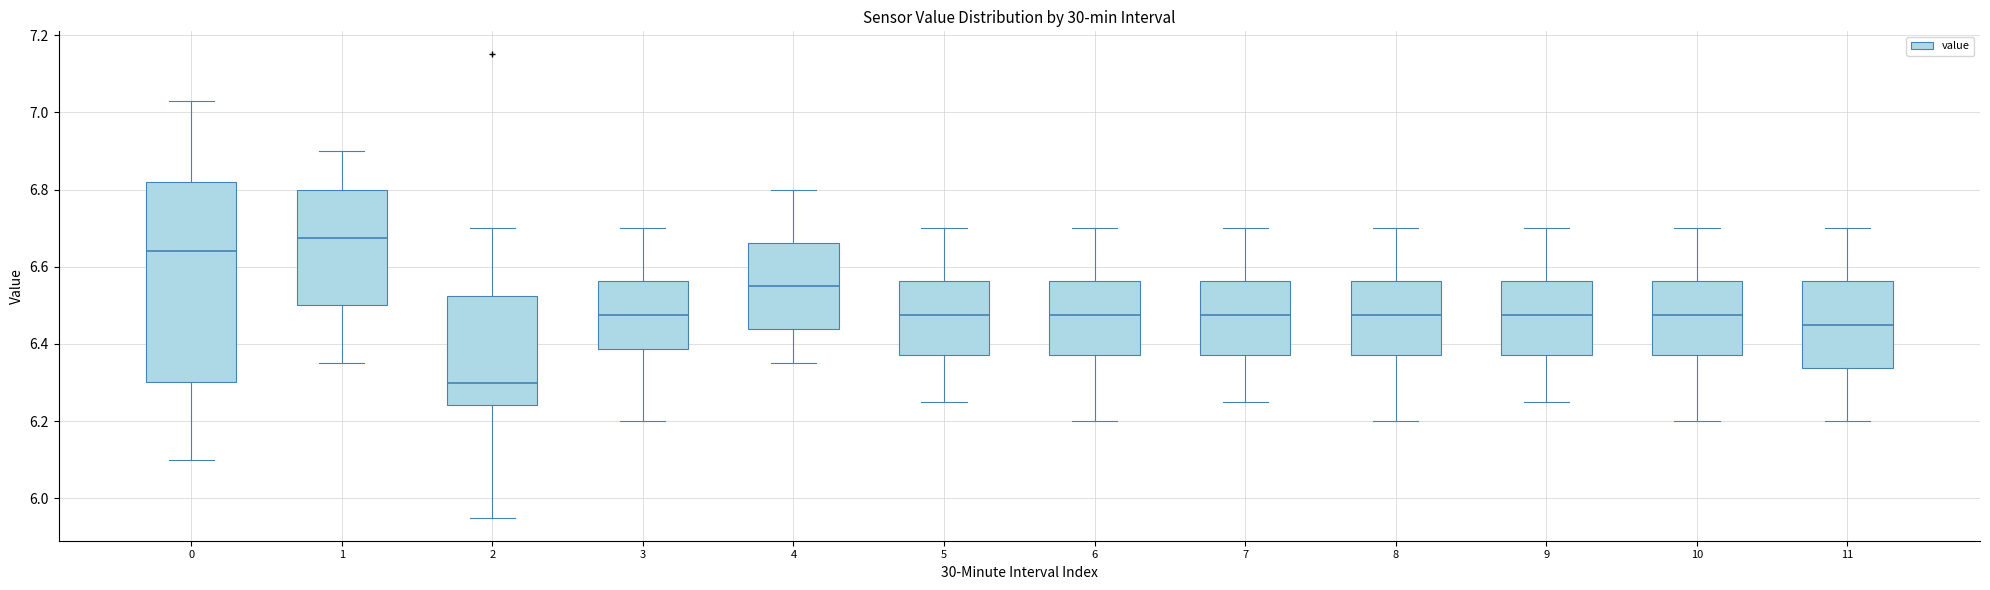

Reading left to right, transcribe this box plot: for each box, give where its median line is, the range the box spans, and where its two whiskers end, as read against the y-axis. The values are not printed on the chart, so give them approximately, as read against the axis.

0: median 6.64, box 6.30 to 6.82, whiskers 6.10 to 7.04
1: median 6.68, box 6.50 to 6.80, whiskers 6.36 to 6.90
2: median 6.30, box 6.24 to 6.52, whiskers 5.96 to 6.70
3: median 6.48, box 6.38 to 6.56, whiskers 6.20 to 6.70
4: median 6.56, box 6.44 to 6.66, whiskers 6.36 to 6.80
5: median 6.48, box 6.38 to 6.56, whiskers 6.26 to 6.70
6: median 6.48, box 6.38 to 6.56, whiskers 6.20 to 6.70
7: median 6.48, box 6.38 to 6.56, whiskers 6.26 to 6.70
8: median 6.48, box 6.38 to 6.56, whiskers 6.20 to 6.70
9: median 6.48, box 6.38 to 6.56, whiskers 6.26 to 6.70
10: median 6.48, box 6.38 to 6.56, whiskers 6.20 to 6.70
11: median 6.46, box 6.34 to 6.56, whiskers 6.20 to 6.70